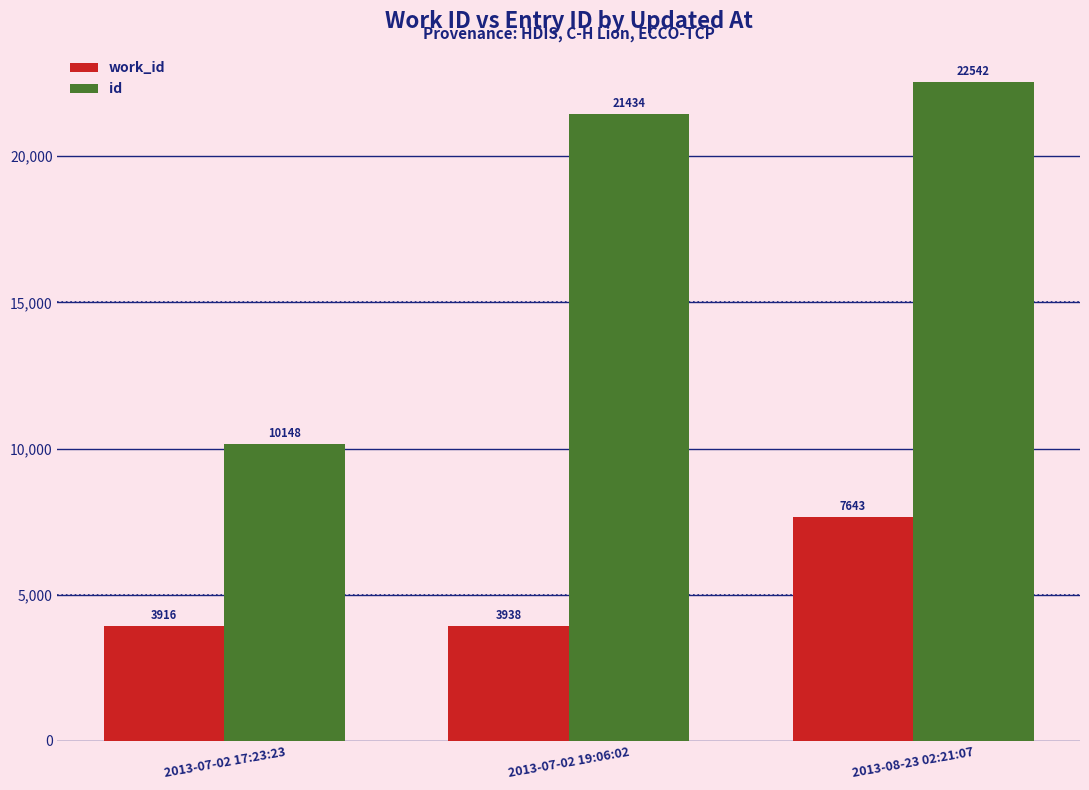

Which series has the widest spread of values?

id